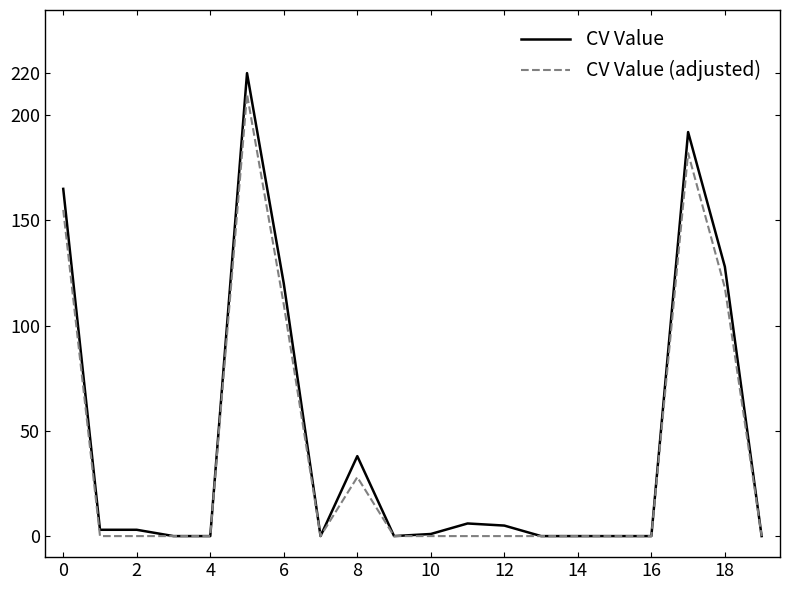

At how many categories does at least one series exceed 69?

5